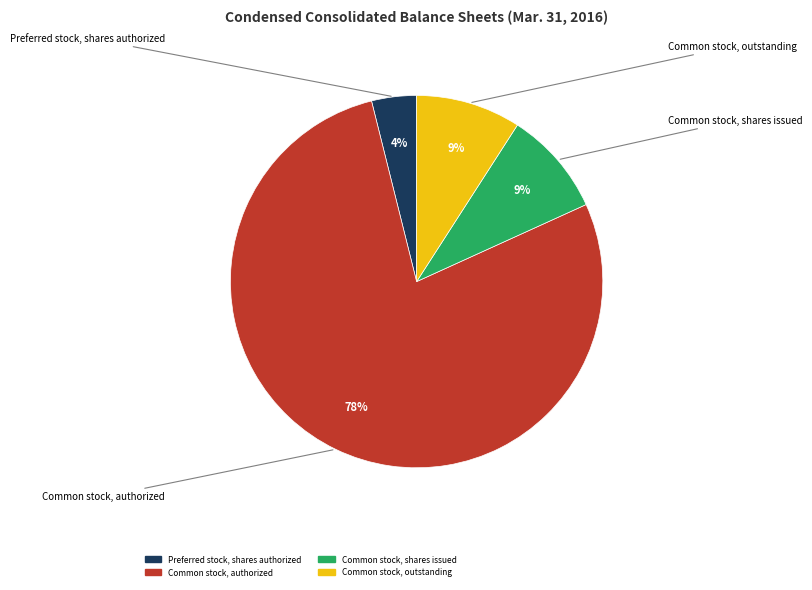

Is there any slice that represents more than half of the pie?

Yes